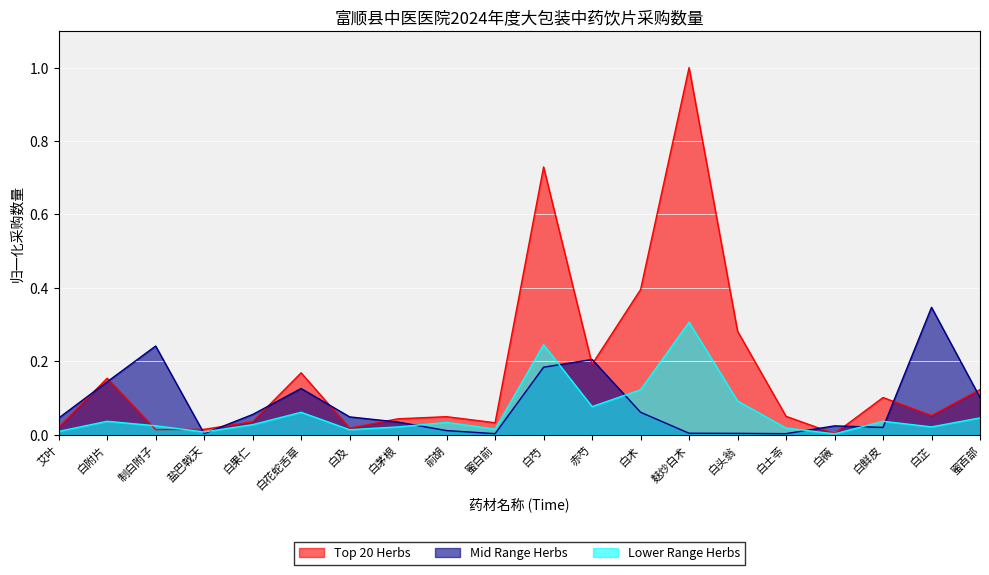

At which category does the data reach its first local peak?

白附片